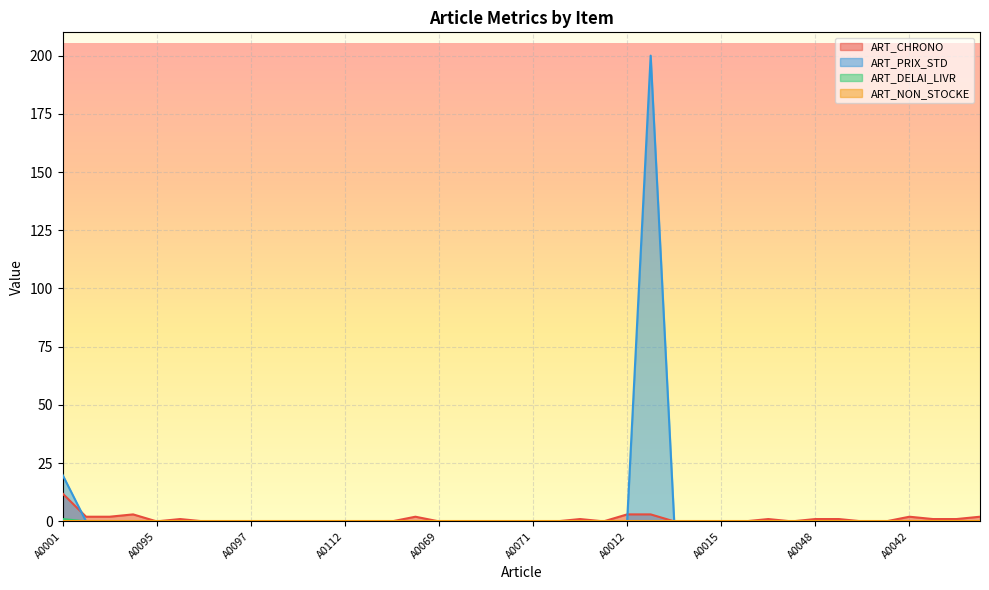

How many lines are shown in the chart?

4